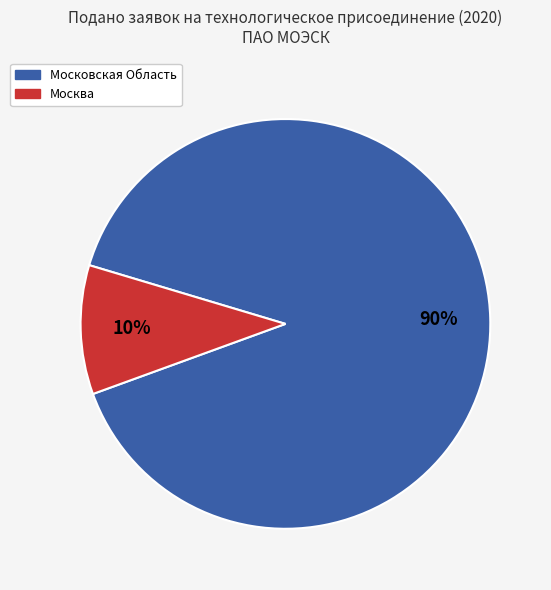

Is there a majority slice in this chart?

Yes